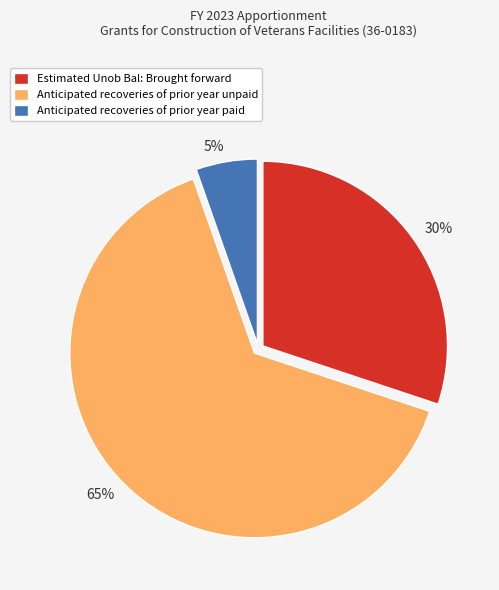

To the nearest percent, what is the average slice percentage?

33%